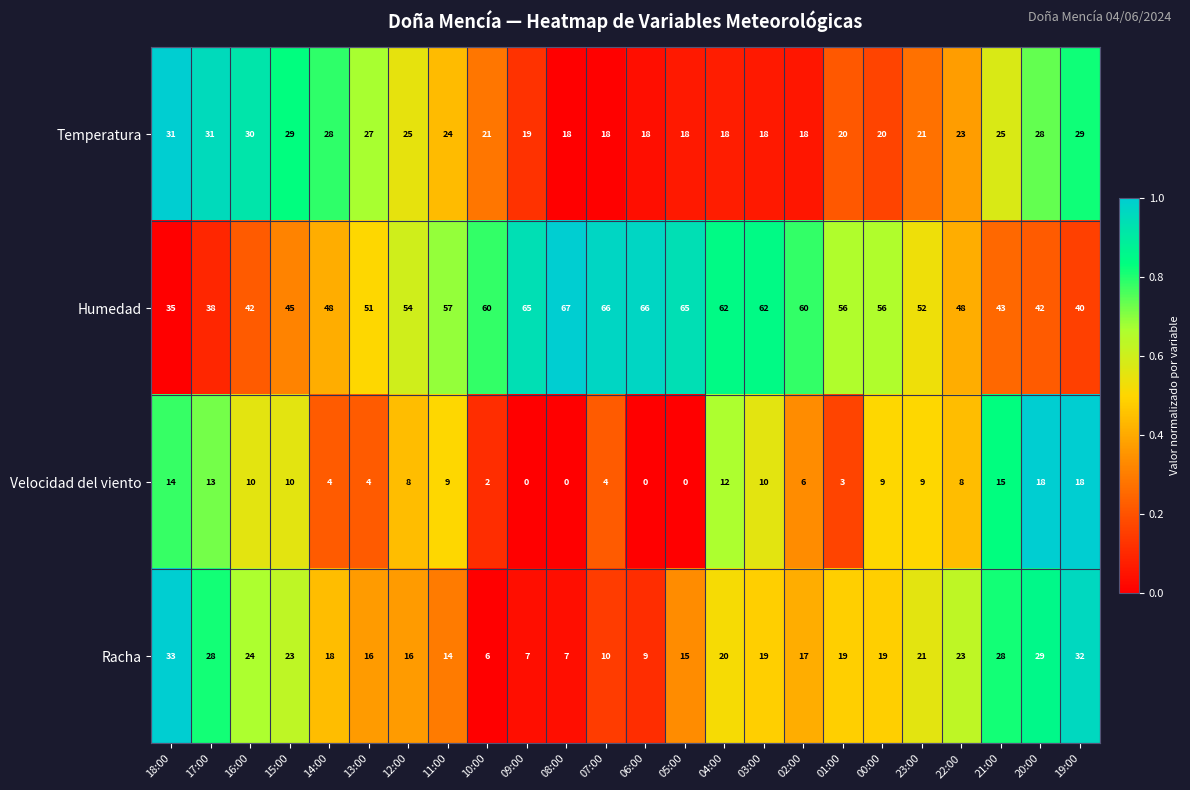

At 19:00, list the series in order from smallest to largest.

Velocidad del viento, Temperatura, Racha, Humedad